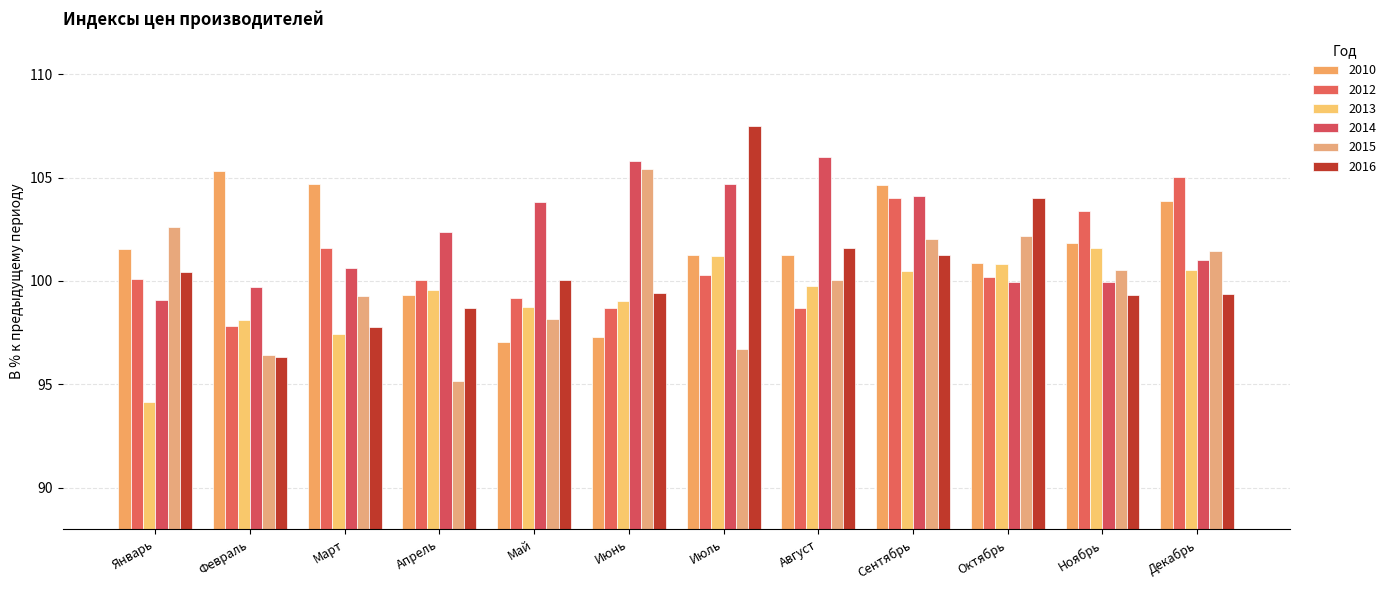

What is the label of the 8th bar from the right?

Май